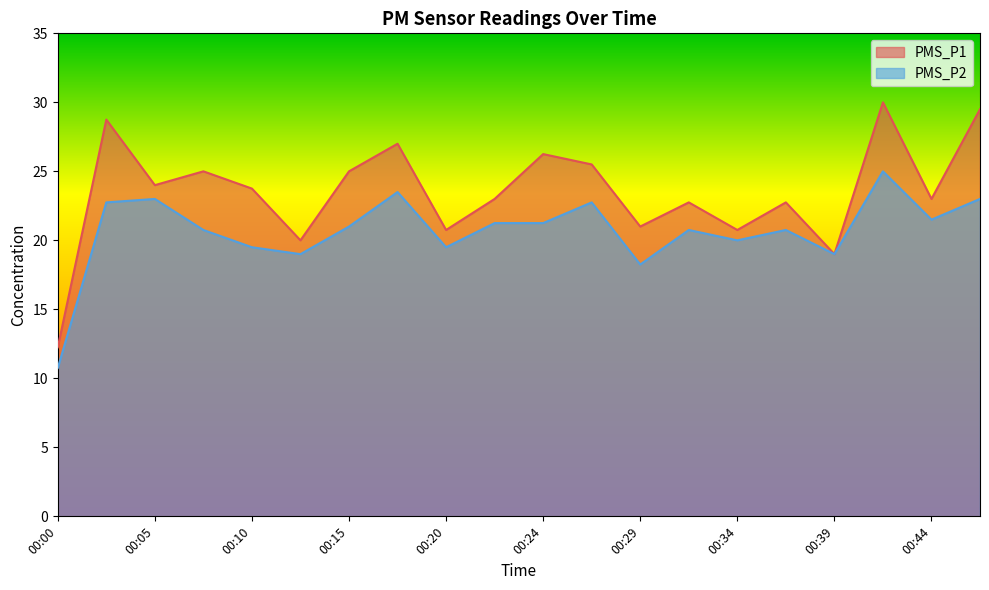

How many series are shown in this chart?

2